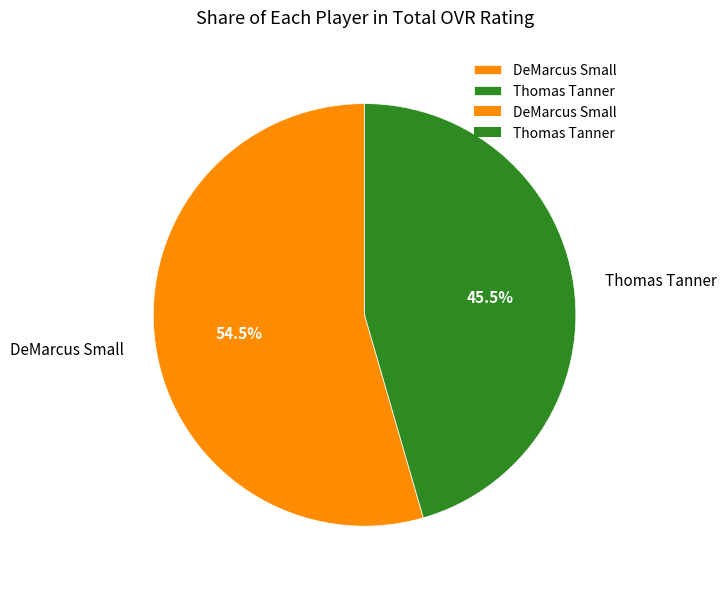

Is there a majority slice in this chart?

Yes